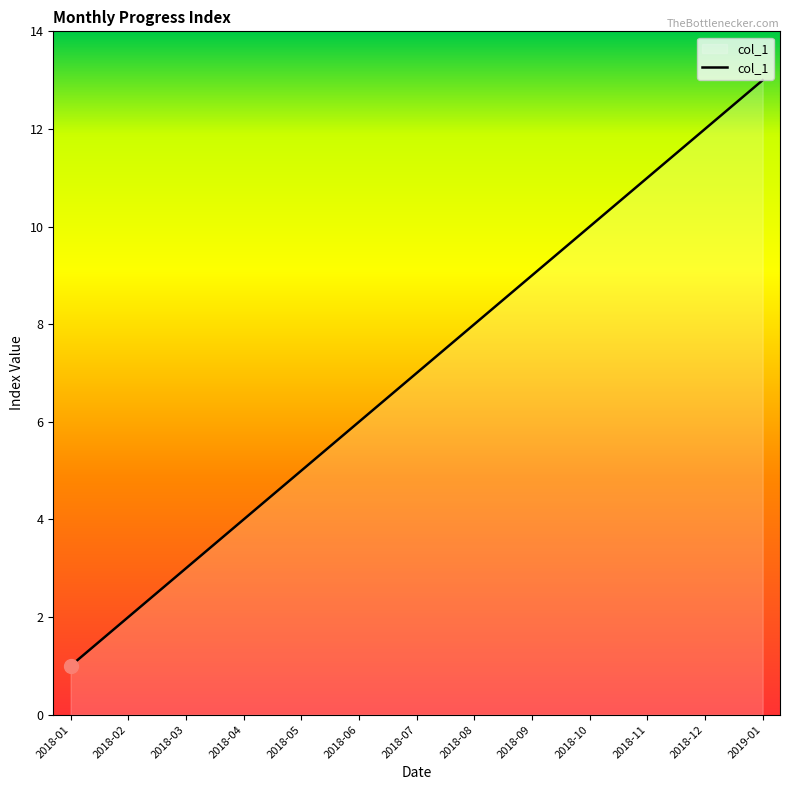

Which category has the lowest value across all series?

2018-01